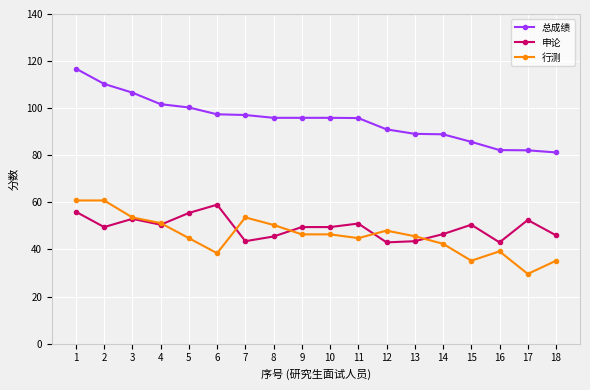

Is this an area chart (filled region under the line)?

No